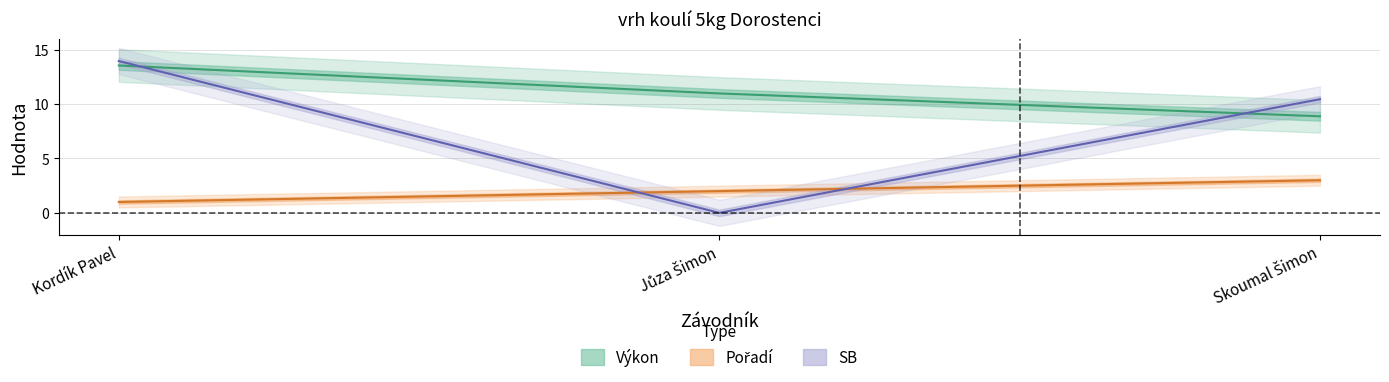

Does the chart have visible grid lines?

Yes